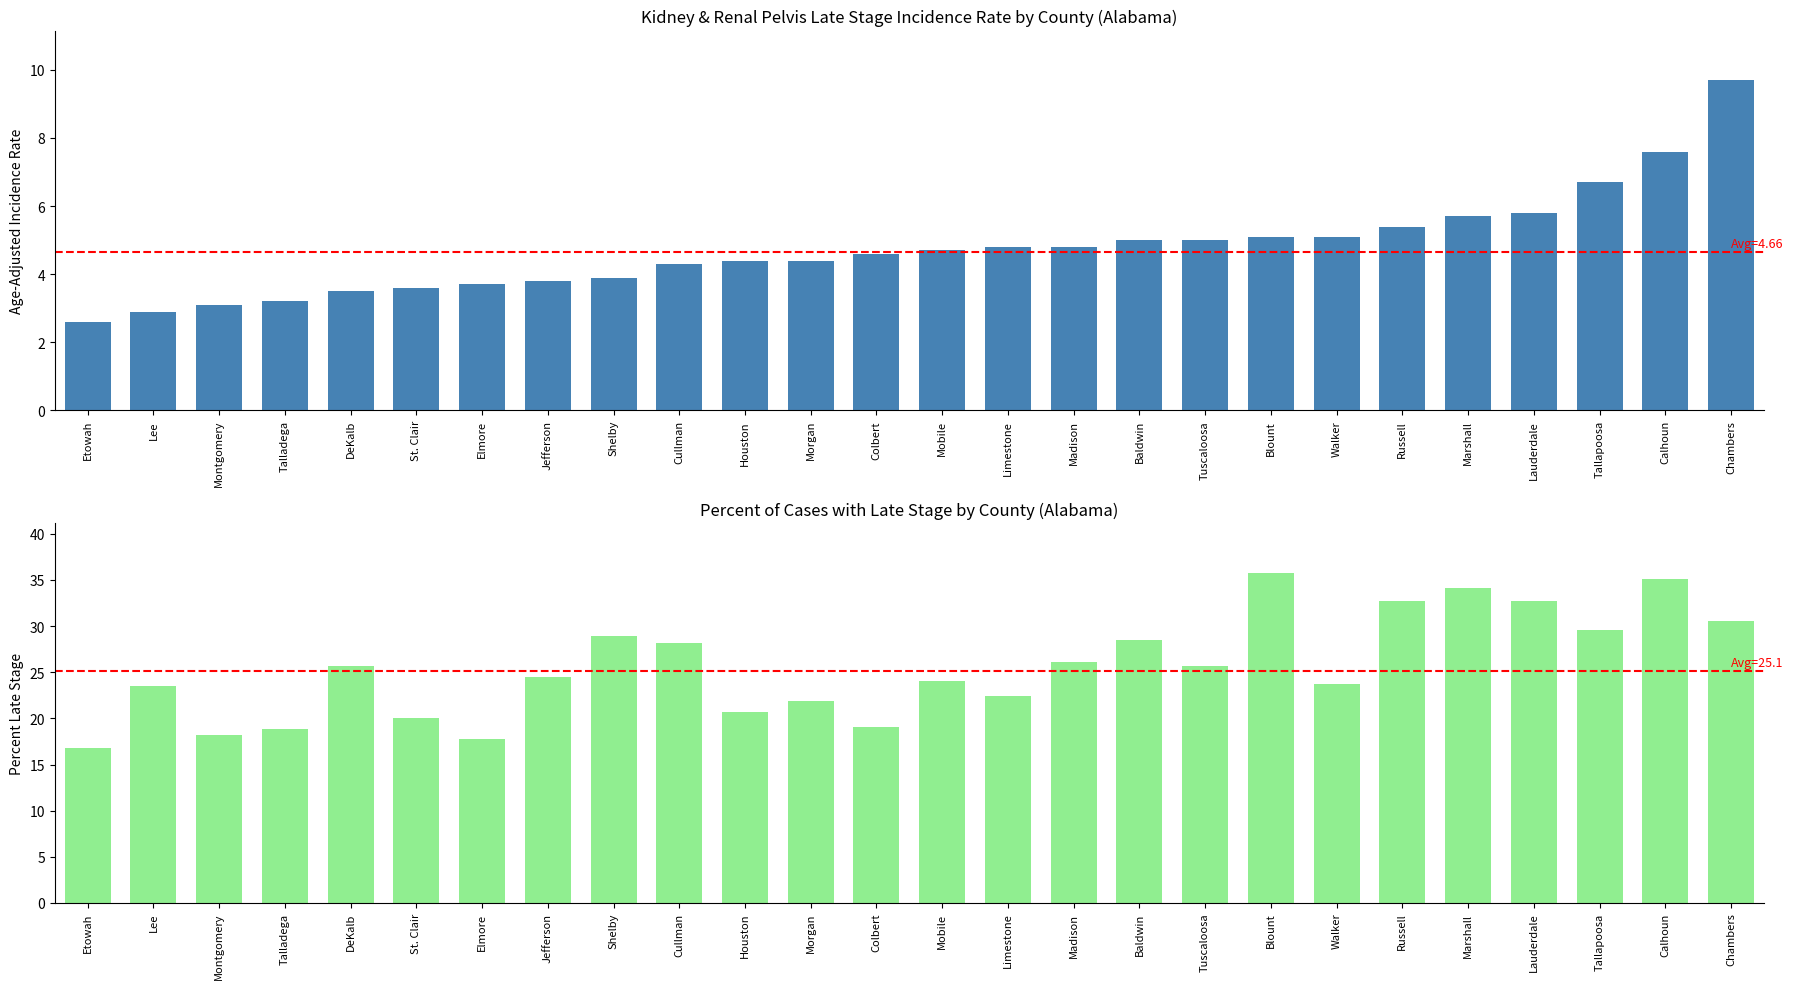

Rank the series by their maximum value, from highest to lowest.

Percent Late Stage, Age-Adjusted Incidence Rate